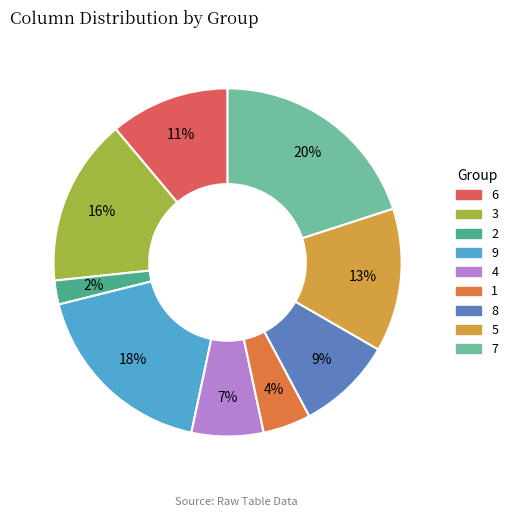

How many slices are in this pie chart?

9